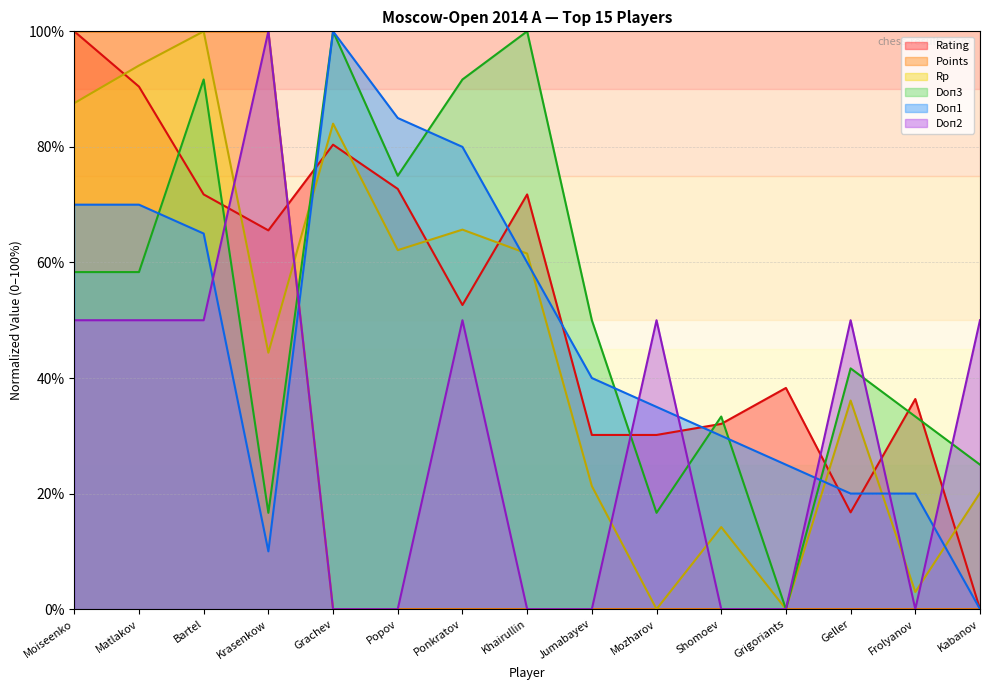

Between Grachev and Grigoriants, which is larger?

Grachev